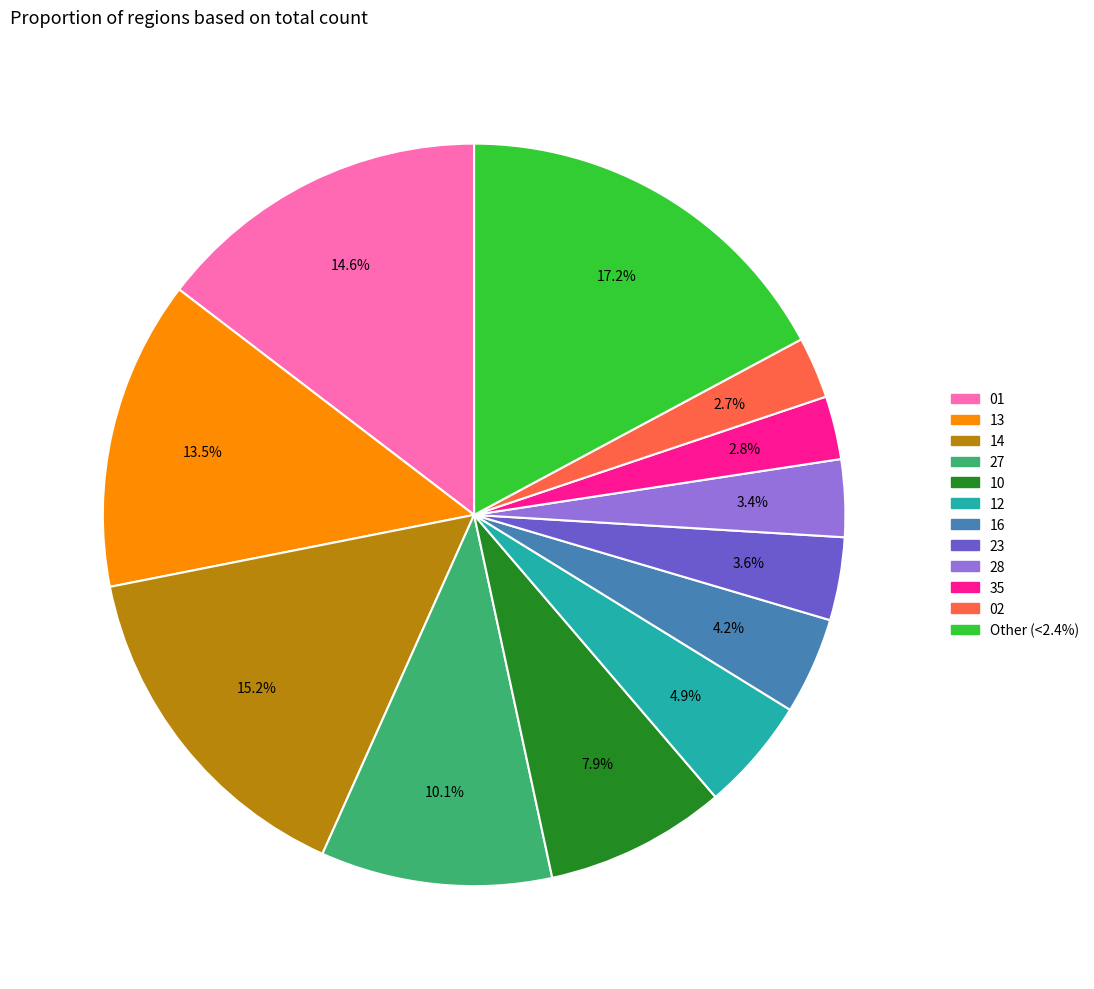

What portion of the pie excludes Other (<2.4%)?

82.8%